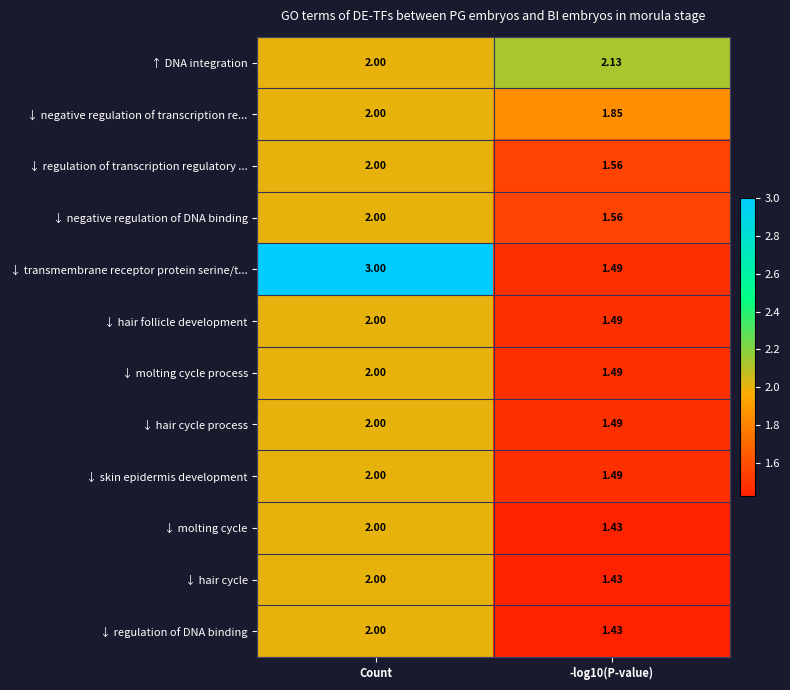

At which label does ↓ negative regulation of transcription re... reach its peak?

Count